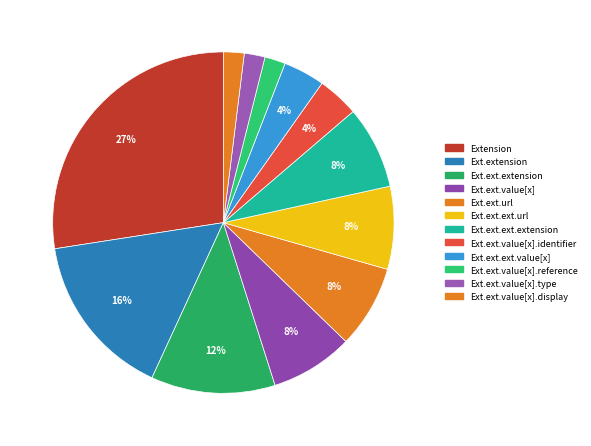

Is there a majority slice in this chart?

No